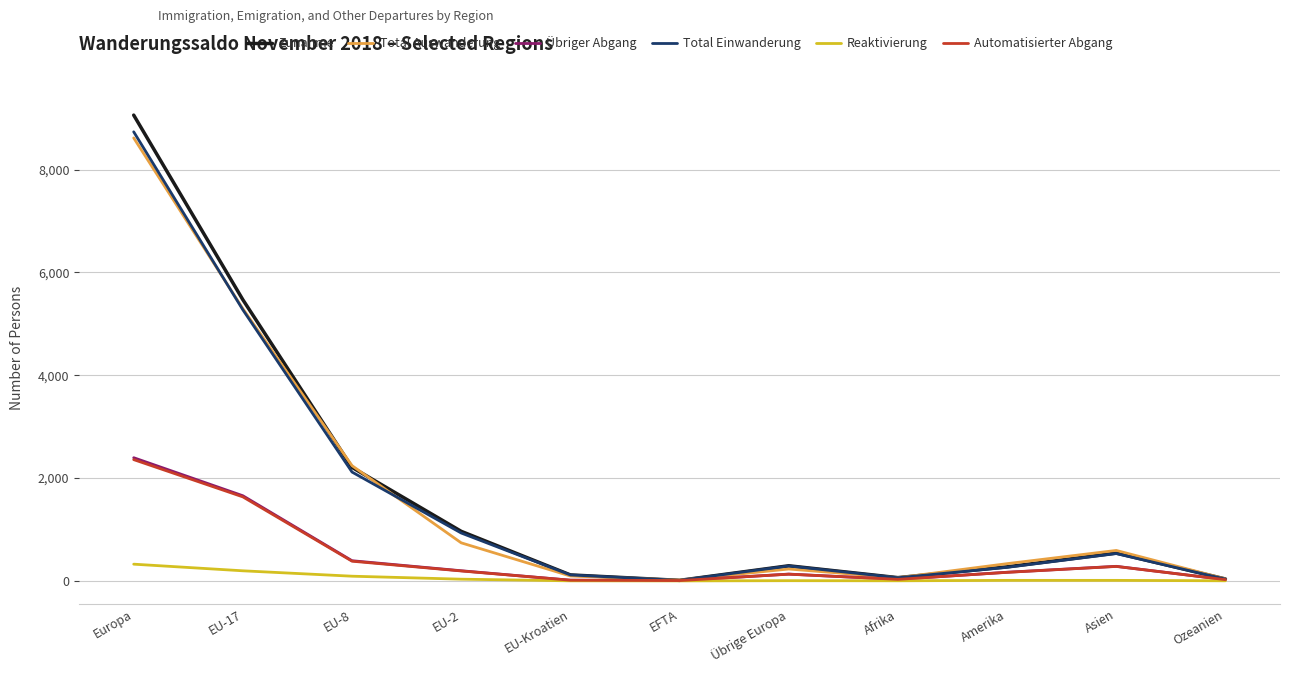

What is the highest value of the Total Einwanderung series?

8736